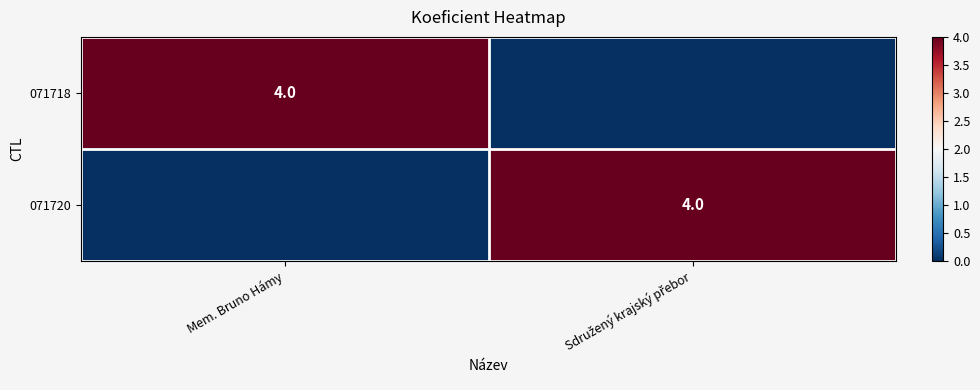

The value of 071718 at Mem. Bruno Hámy is 2. True or false?

False